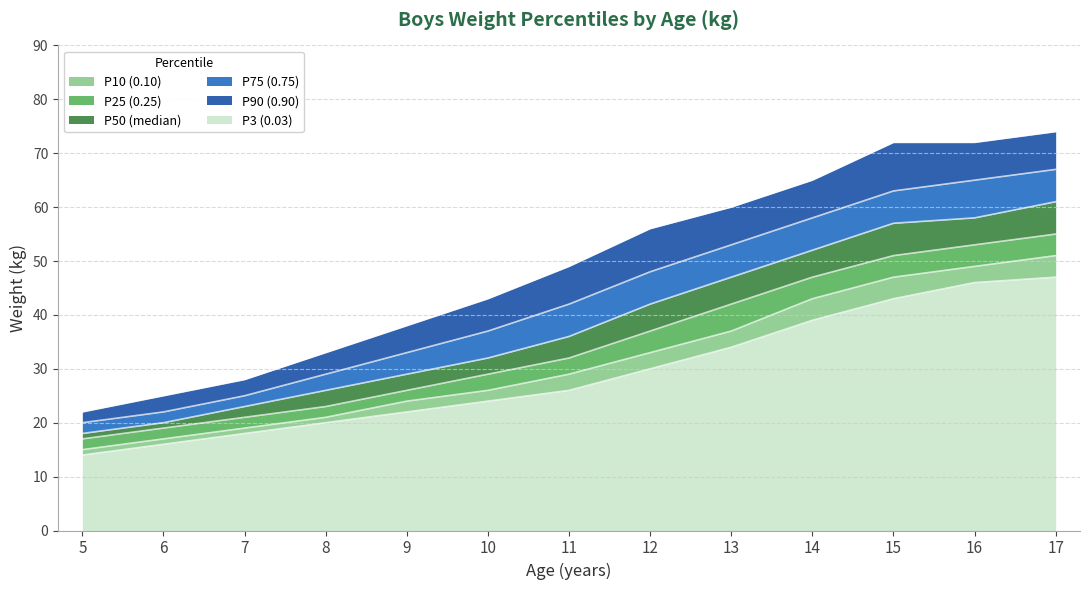

What is the smallest value displayed?

14